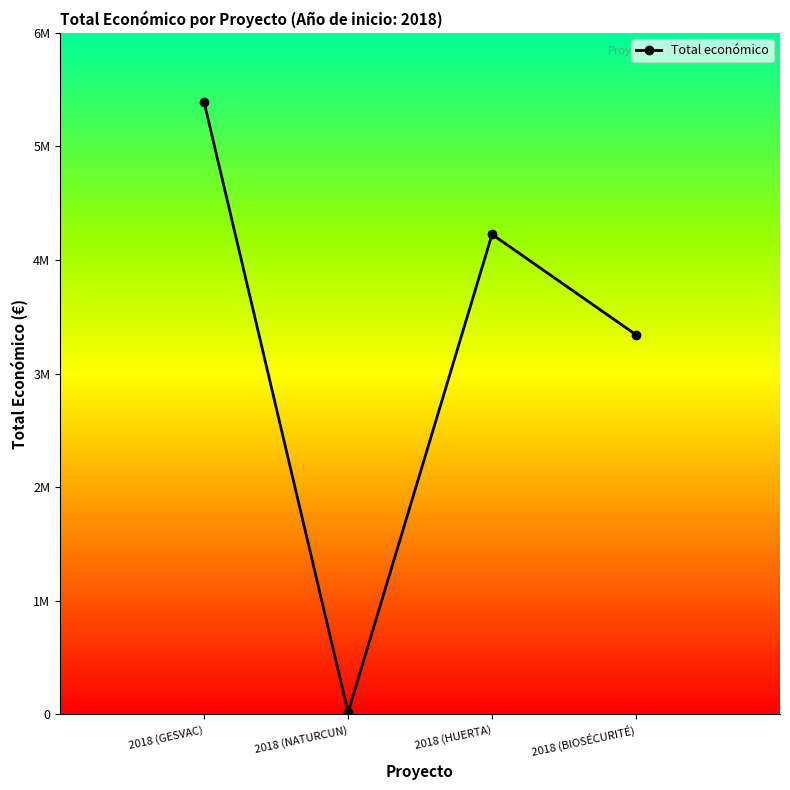

Approximately how many times larger is the value at 2018 (GESVAC) compared to 2018 (HUERTA)?

1.3